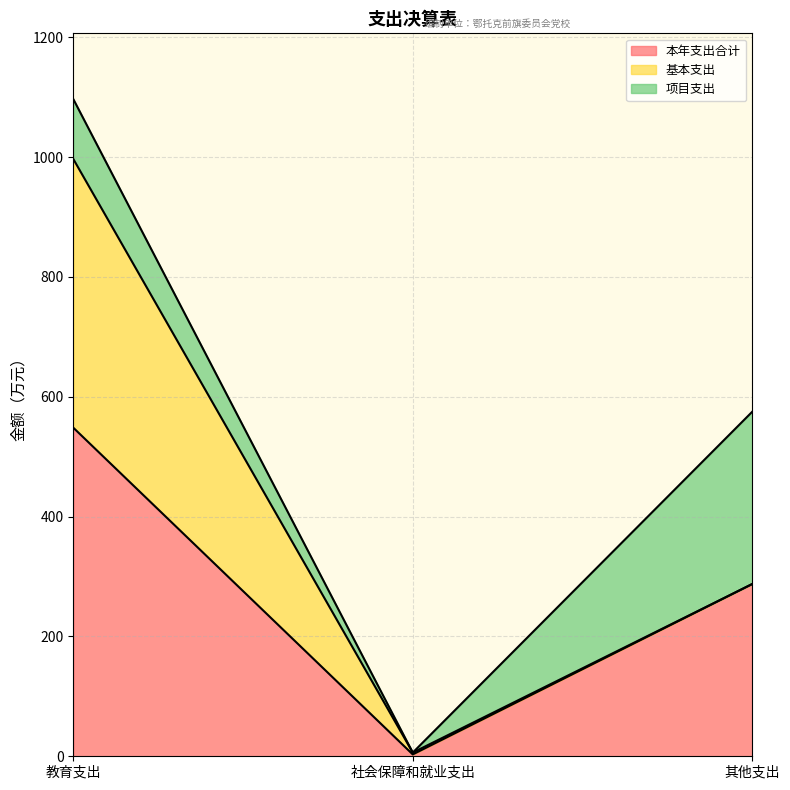

Between 社会保障和就业支出 and 其他支出, which series saw the biggest shift?

项目支出